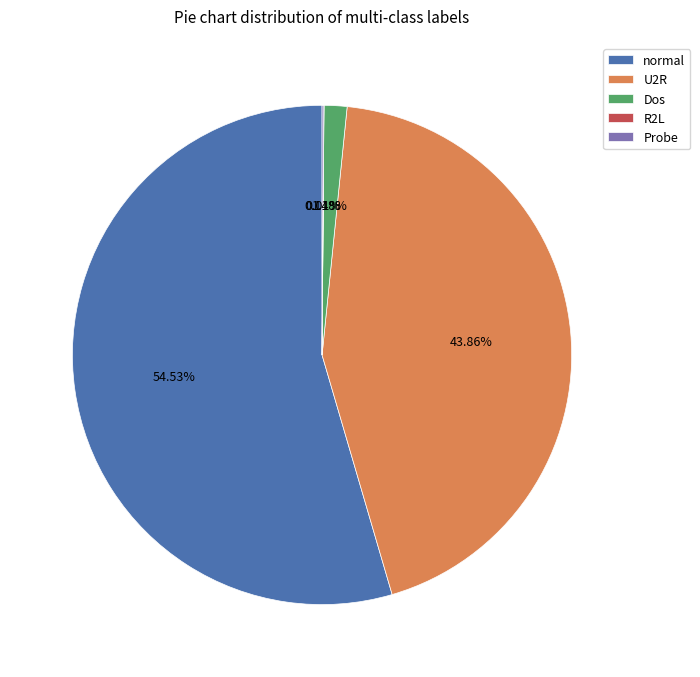

Which slice is the largest?

normal